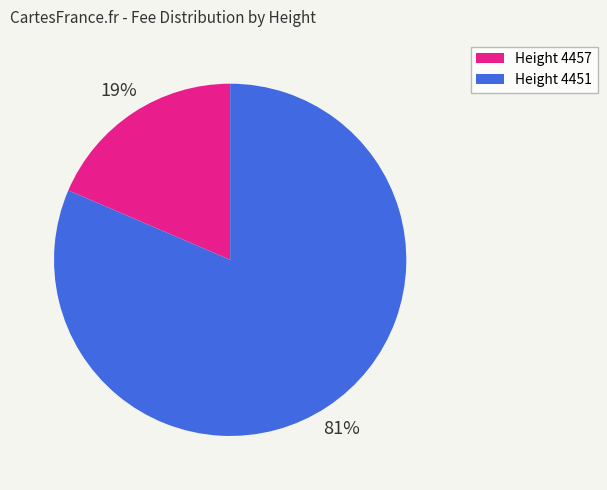

Rank the categories by value from lowest to highest.

Height 4457, Height 4451